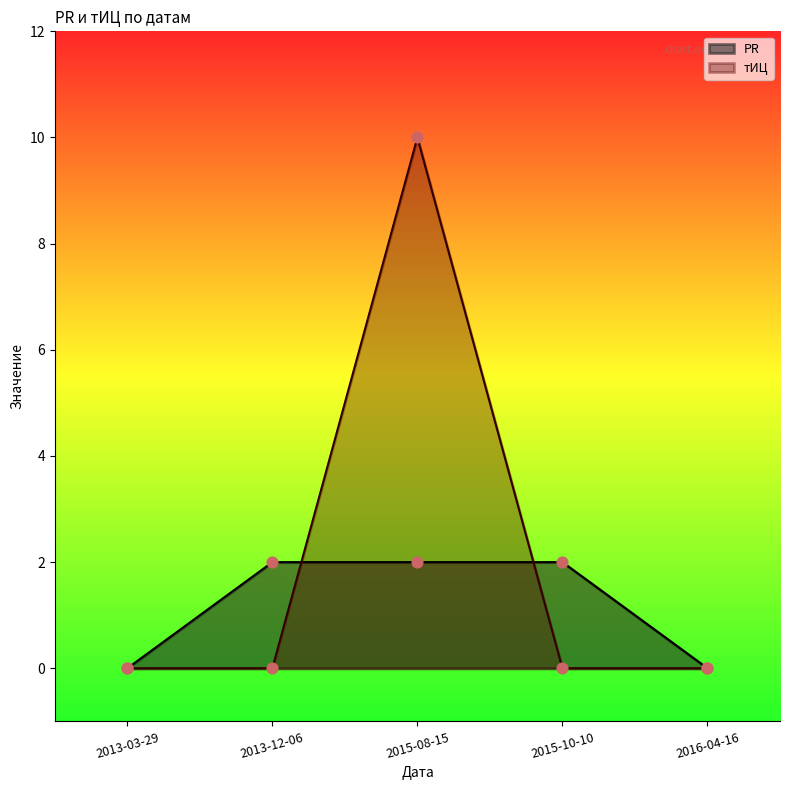

At how many categories does at least one series exceed 6?

1